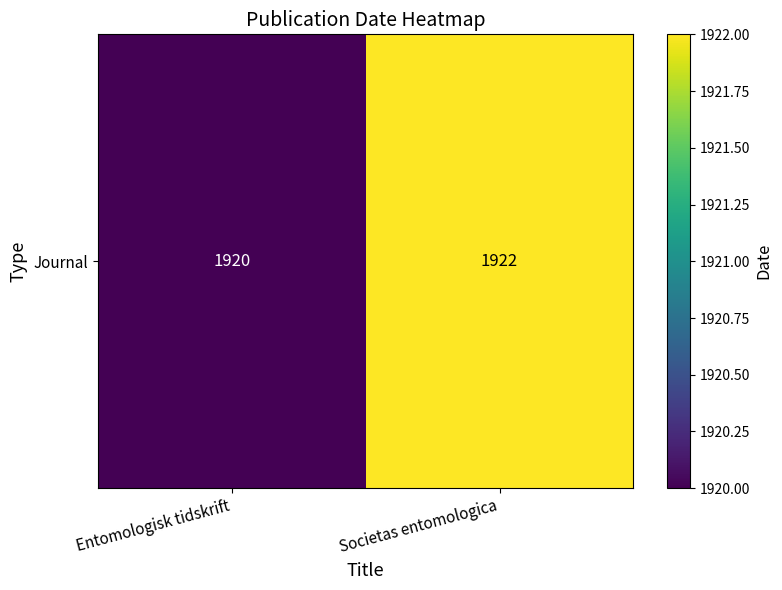

Read the value at Societas entomologica.

1922